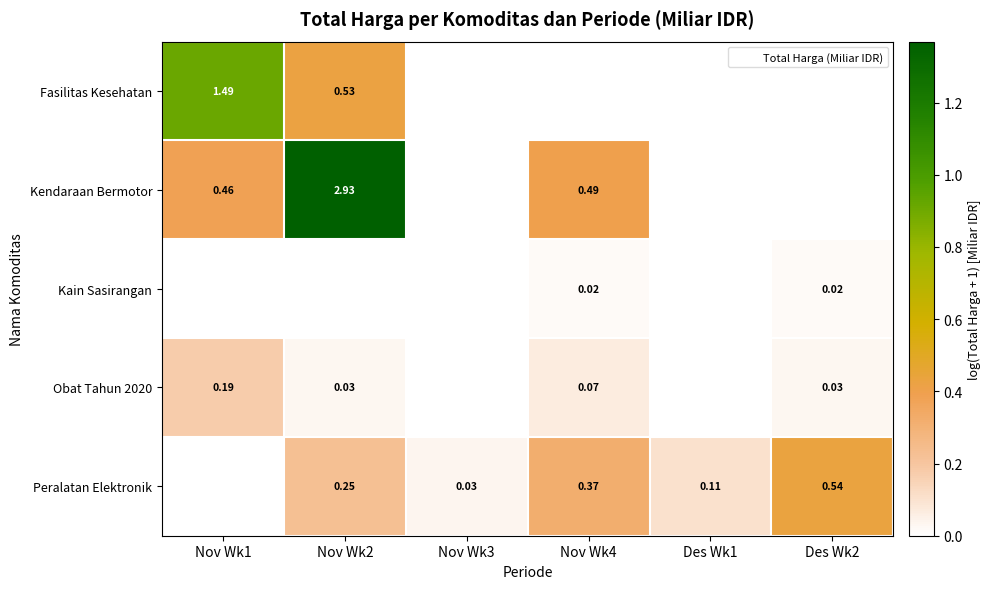

At which category is the sum across all series the highest?

Nov Wk2